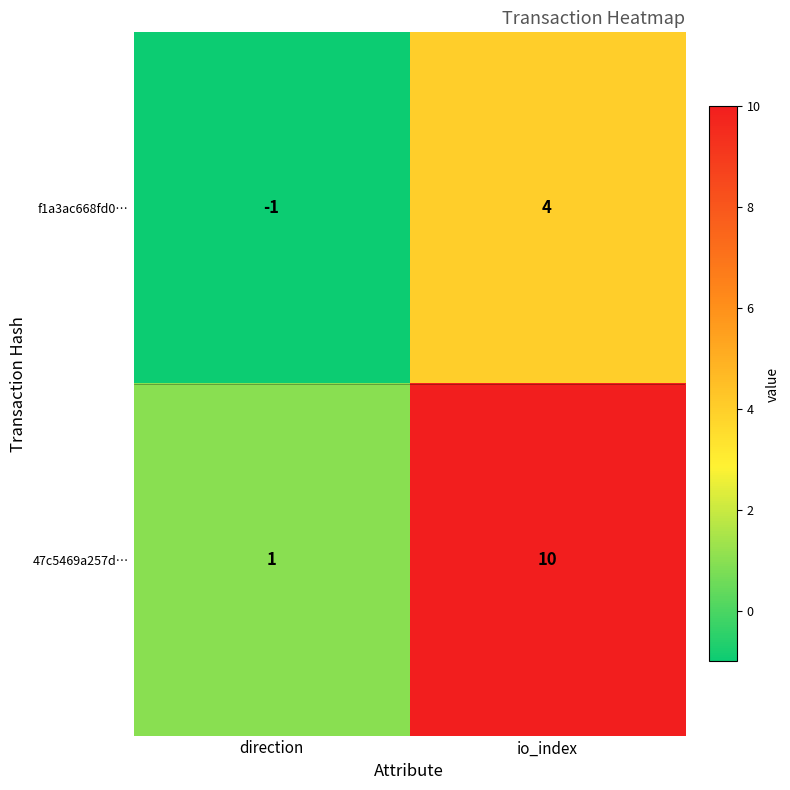

Rank the series by their average value, from lowest to highest.

f1a3ac668fd0…, 47c5469a257d…